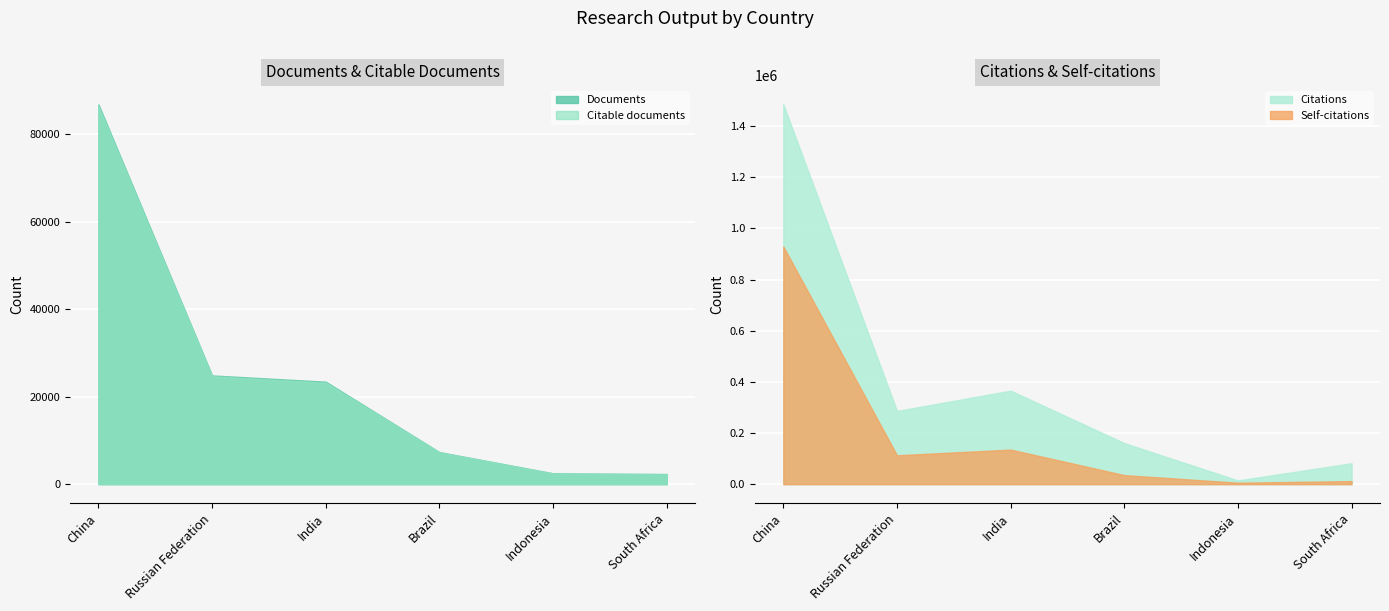

Which series has the largest range (max minus min)?

Citations